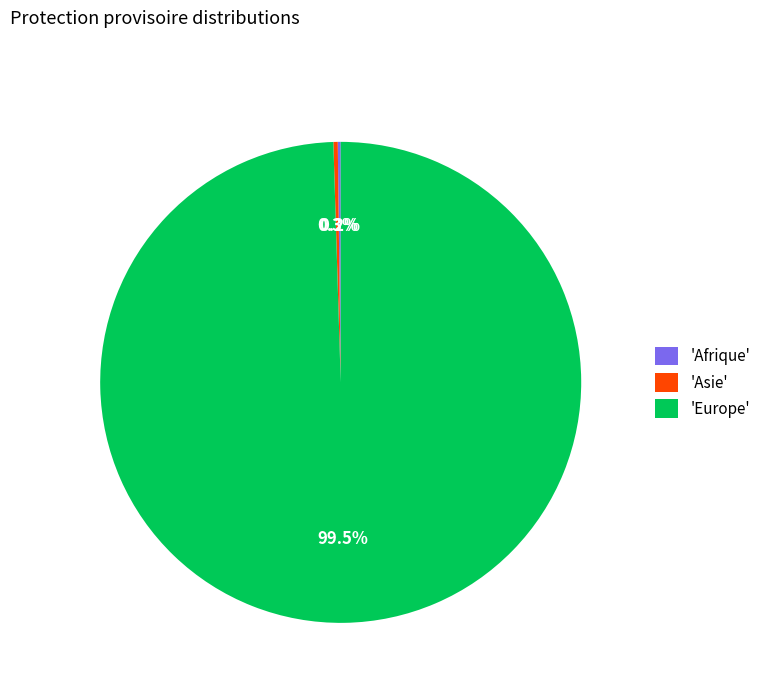

What is the majority slice?

'Europe'